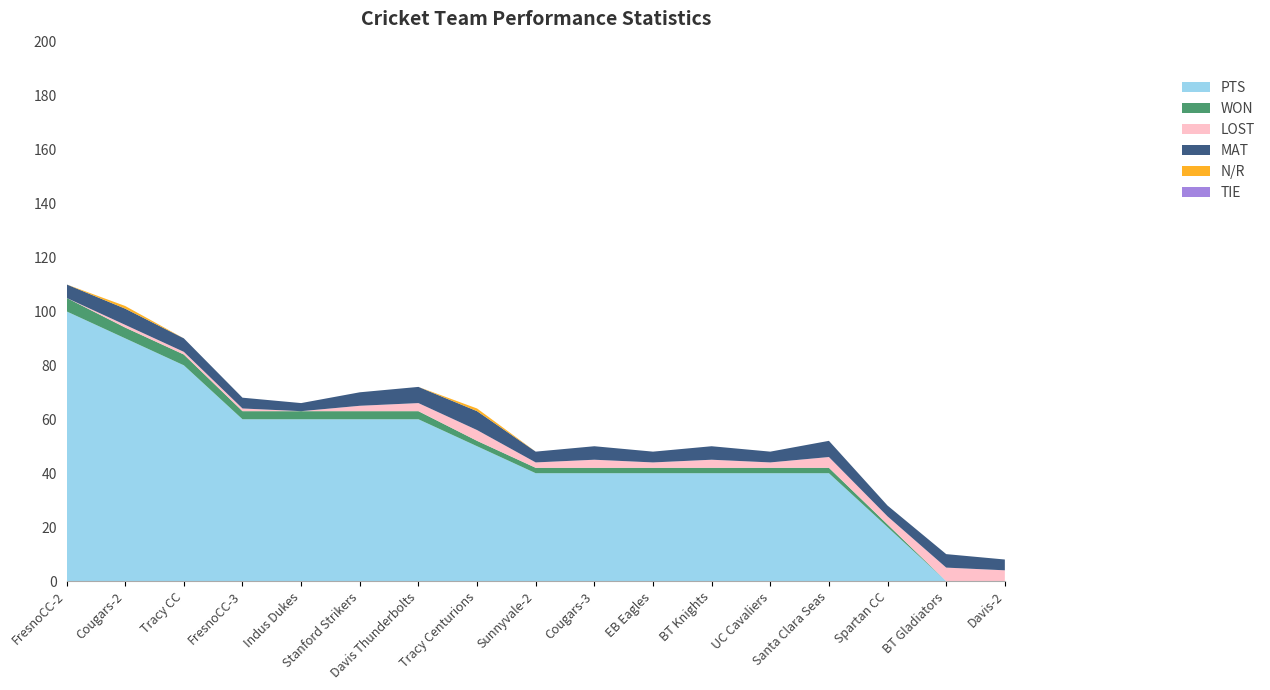

Reading left to right, transcribe all the data shown in this chart.

PTS: FresnoCC-2=100	Cougars-2=90	Tracy CC=80	FresnoCC-3=60	Indus Dukes=60	Stanford Strikers=60	Davis Thunderbolts=60	Tracy Centurions=50	Sunnyvale-2=40	Cougars-3=40	EB Eagles=40	BT Knights=40	UC Cavaliers=40	Santa Clara Seas=40	Spartan CC=20	BT Gladiators=0	Davis-2=0
WON: FresnoCC-2=5	Cougars-2=4	Tracy CC=4	FresnoCC-3=3	Indus Dukes=3	Stanford Strikers=3	Davis Thunderbolts=3	Tracy Centurions=2	Sunnyvale-2=2	Cougars-3=2	EB Eagles=2	BT Knights=2	UC Cavaliers=2	Santa Clara Seas=2	Spartan CC=1	BT Gladiators=0	Davis-2=0
LOST: FresnoCC-2=0	Cougars-2=1	Tracy CC=1	FresnoCC-3=1	Indus Dukes=0	Stanford Strikers=2	Davis Thunderbolts=3	Tracy Centurions=4	Sunnyvale-2=2	Cougars-3=3	EB Eagles=2	BT Knights=3	UC Cavaliers=2	Santa Clara Seas=4	Spartan CC=3	BT Gladiators=5	Davis-2=4
MAT: FresnoCC-2=5	Cougars-2=6	Tracy CC=5	FresnoCC-3=4	Indus Dukes=3	Stanford Strikers=5	Davis Thunderbolts=6	Tracy Centurions=7	Sunnyvale-2=4	Cougars-3=5	EB Eagles=4	BT Knights=5	UC Cavaliers=4	Santa Clara Seas=6	Spartan CC=4	BT Gladiators=5	Davis-2=4
N/R: FresnoCC-2=0	Cougars-2=1	Tracy CC=0	FresnoCC-3=0	Indus Dukes=0	Stanford Strikers=0	Davis Thunderbolts=0	Tracy Centurions=1	Sunnyvale-2=0	Cougars-3=0	EB Eagles=0	BT Knights=0	UC Cavaliers=0	Santa Clara Seas=0	Spartan CC=0	BT Gladiators=0	Davis-2=0
TIE: FresnoCC-2=0	Cougars-2=0	Tracy CC=0	FresnoCC-3=0	Indus Dukes=0	Stanford Strikers=0	Davis Thunderbolts=0	Tracy Centurions=0	Sunnyvale-2=0	Cougars-3=0	EB Eagles=0	BT Knights=0	UC Cavaliers=0	Santa Clara Seas=0	Spartan CC=0	BT Gladiators=0	Davis-2=0